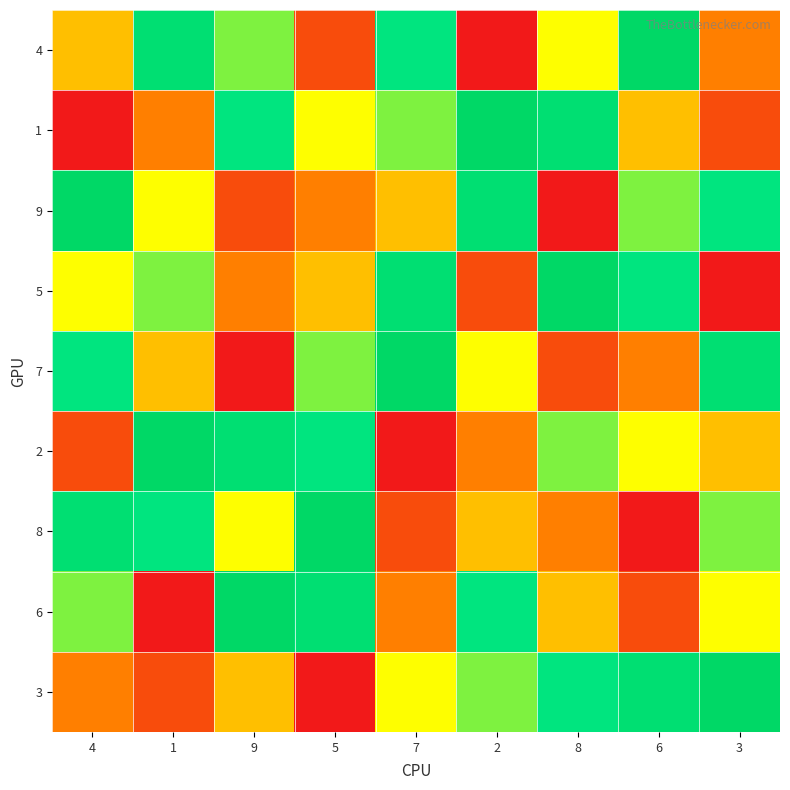

At 2, list the series in order from smallest to largest.

4, 5, 2, 8, 7, 3, 6, 9, 1